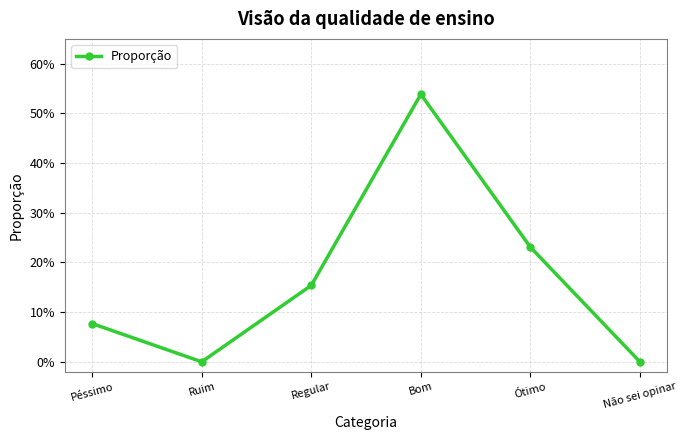

Is it true that the value at Bom is 0.3?

False